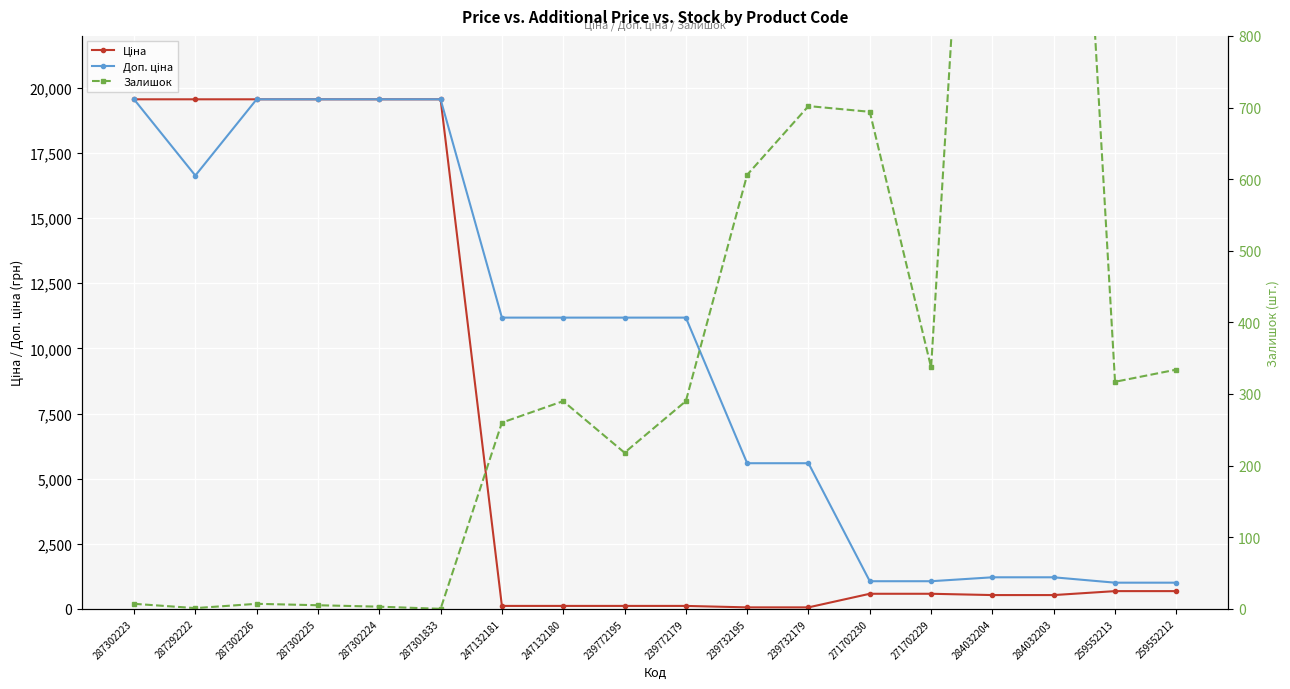

Where do Залишок and Ціна first cross each other?

287301833 and 247132181